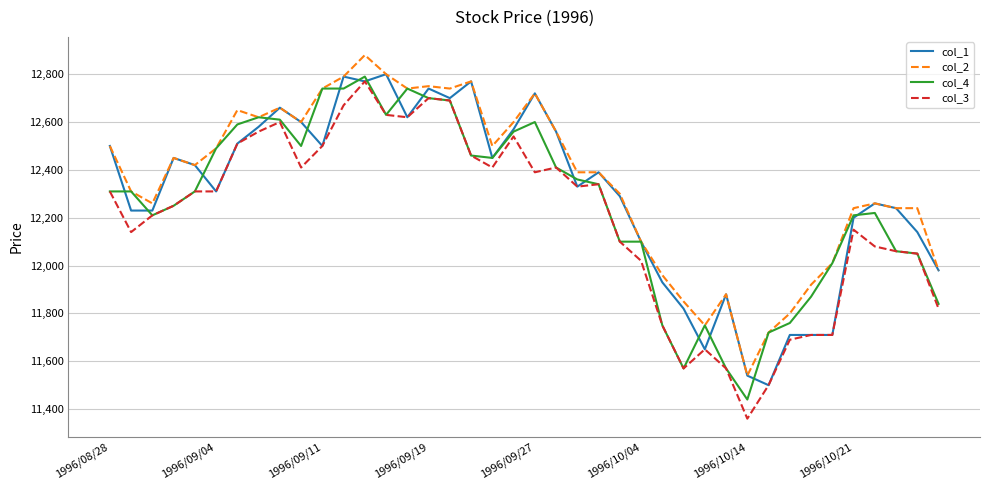

Which series has the widest spread of values?

col_3